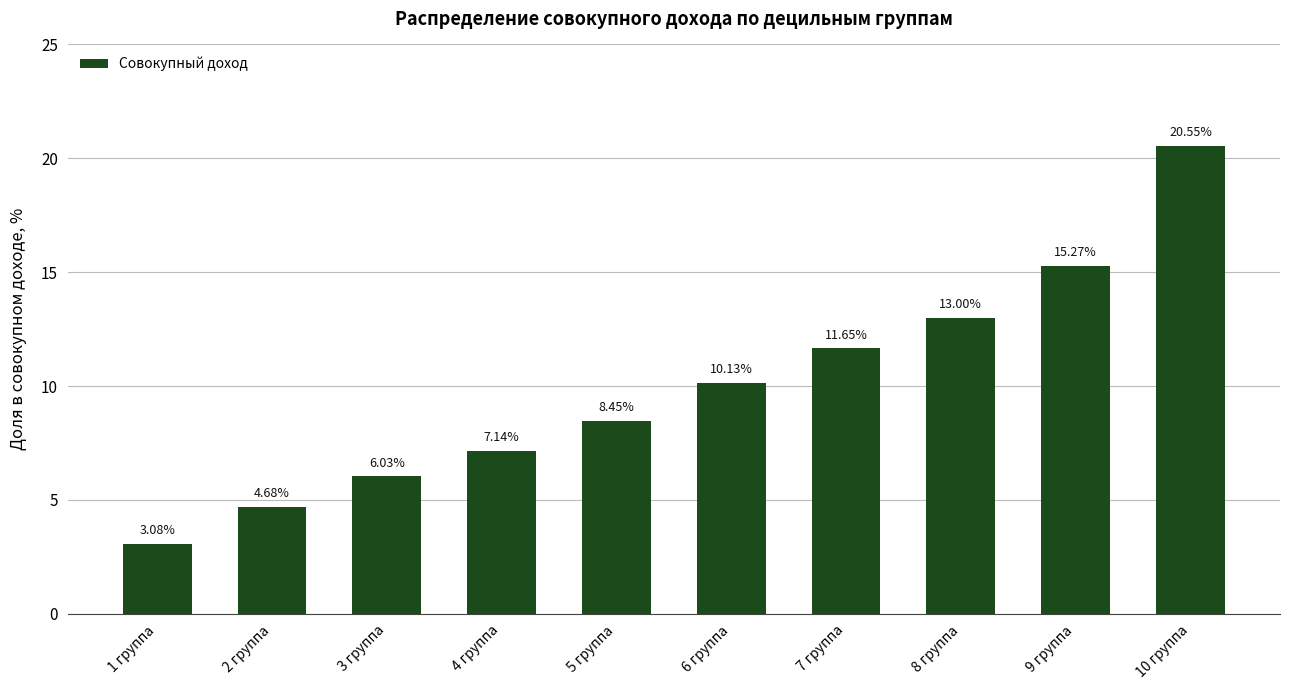

True or false: the data shows 5.1 at 1 группа.

False